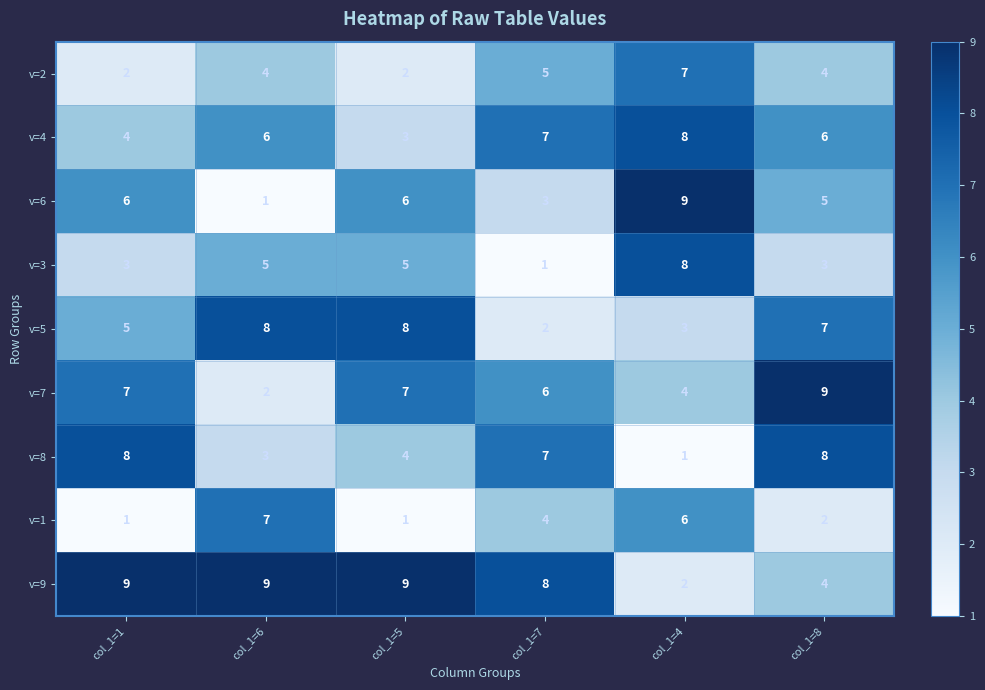

At how many categories does at least one series exceed 5?

6